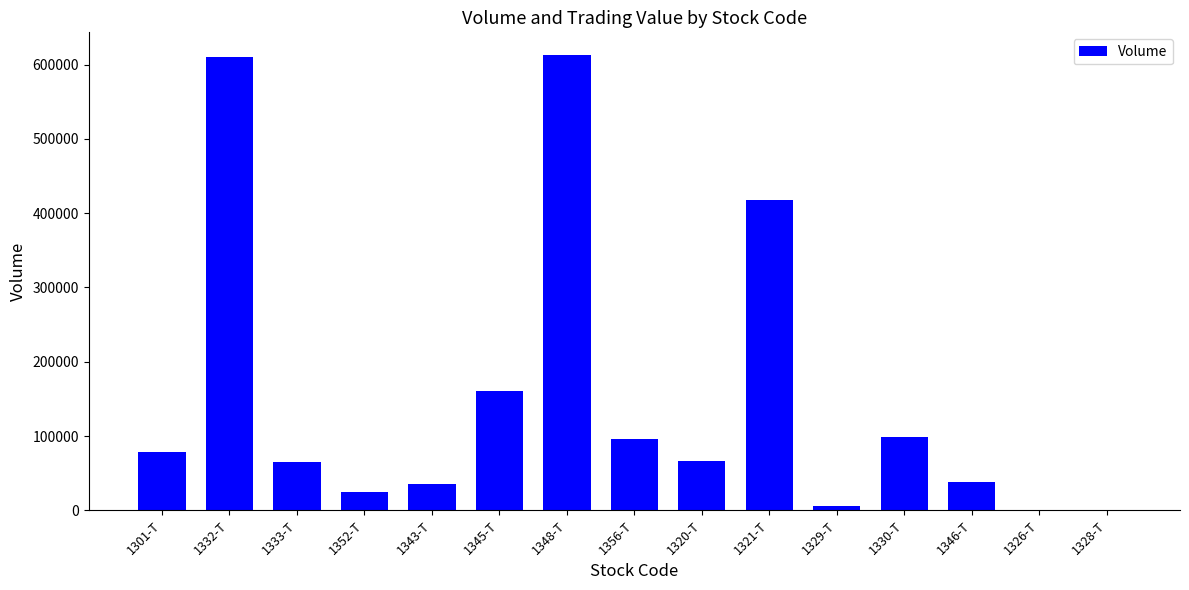

What is the maximum value shown in the chart?

612770